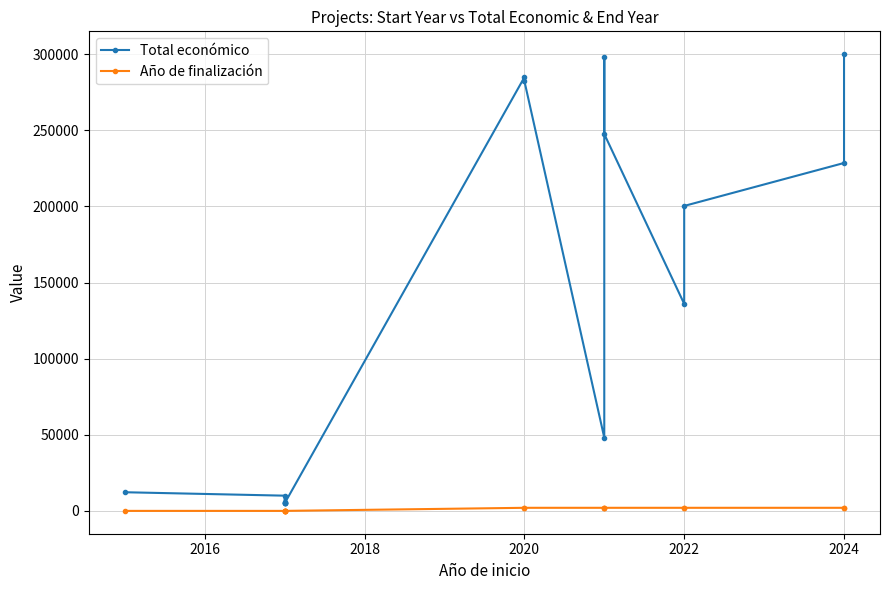

True or false: Total económico and Año de finalización intersect in this chart.

False